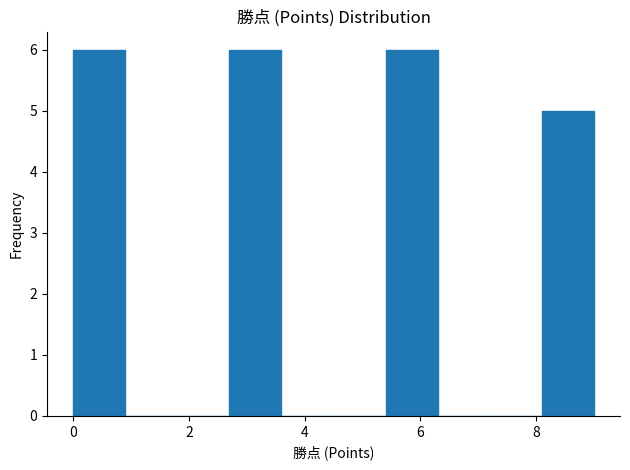

How tall is the bar that spans 8.1 to 9.0 on the x-axis? Neither the bar edges nor the heights are printed on the chart, so give them approximately, as read against the axes.

5